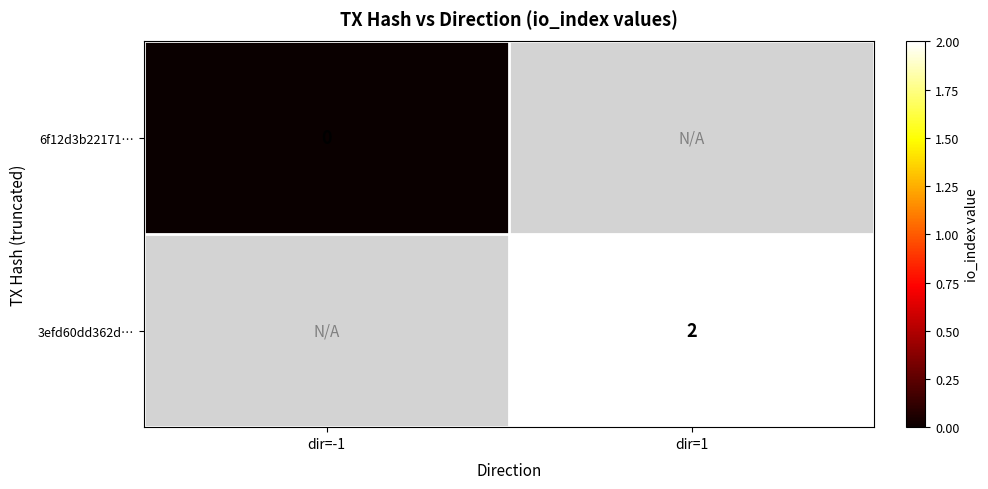

Is the value of 3efd60dd362d… at dir=1 greater than the value of 6f12d3b22171… at dir=-1?

Yes